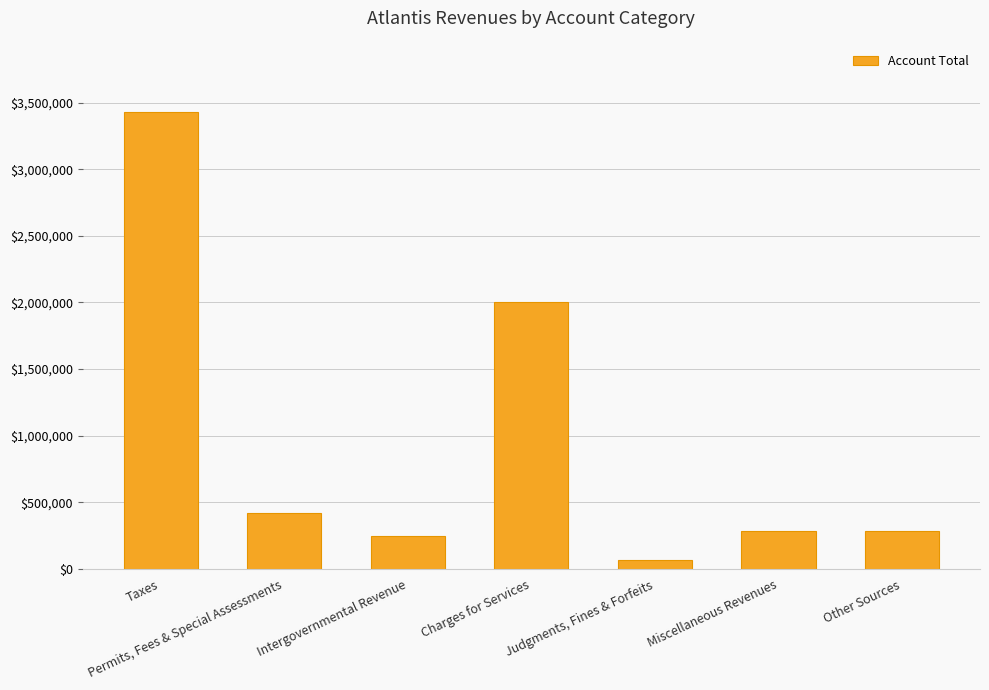

What position from the left is Permits, Fees & Special Assessments?

2